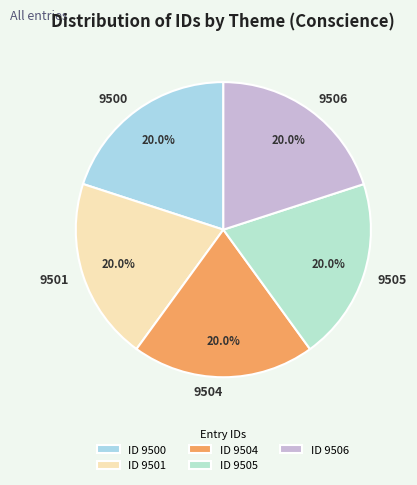

Count the number of slices in the pie.

5